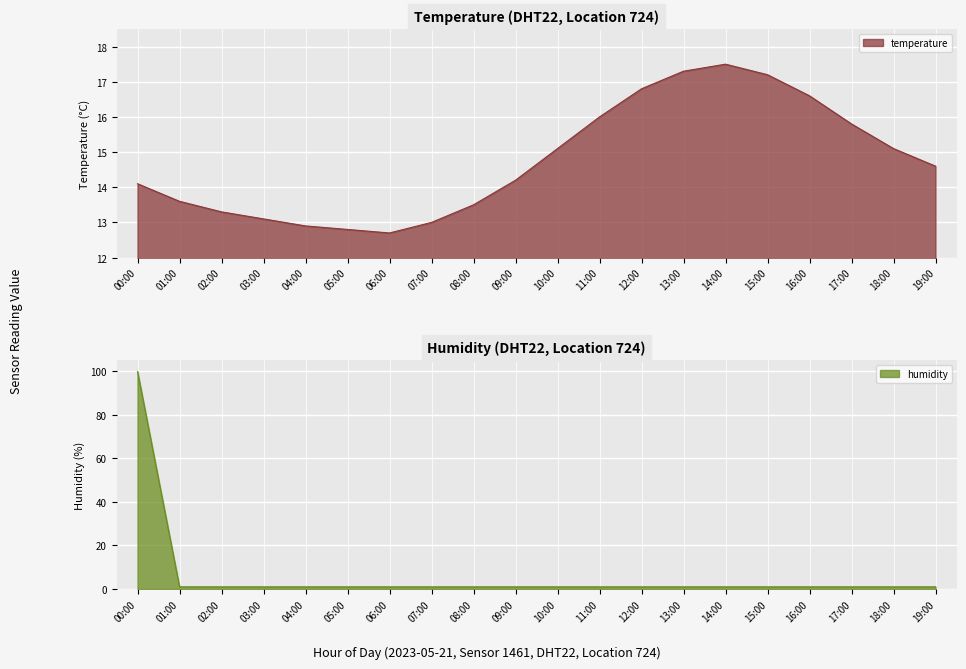

After their last crossing, which series has the higher values: humidity or temperature?

temperature